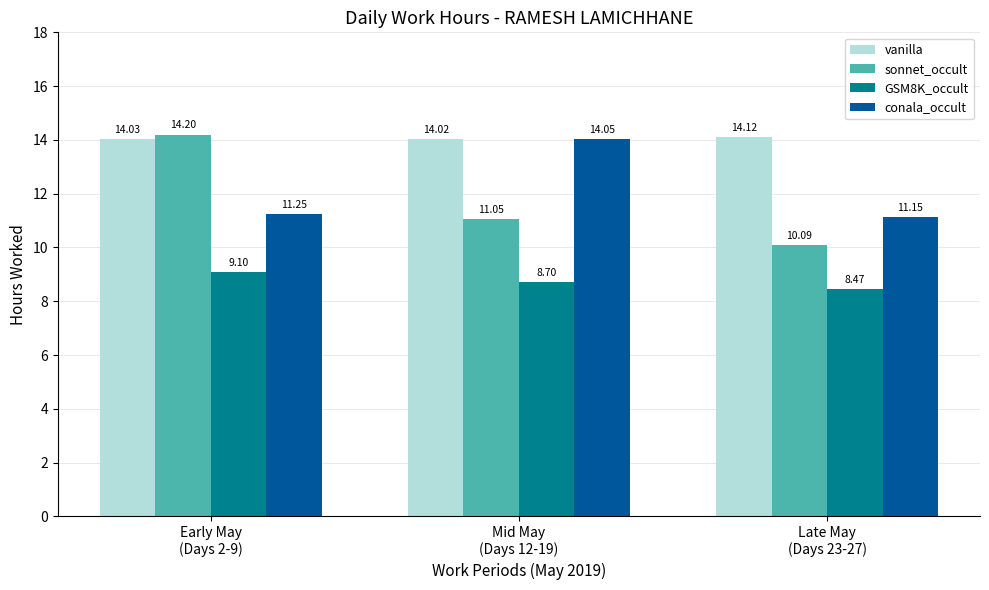

List the series in order of their peak value, lowest first.

GSM8K_occult, conala_occult, vanilla, sonnet_occult